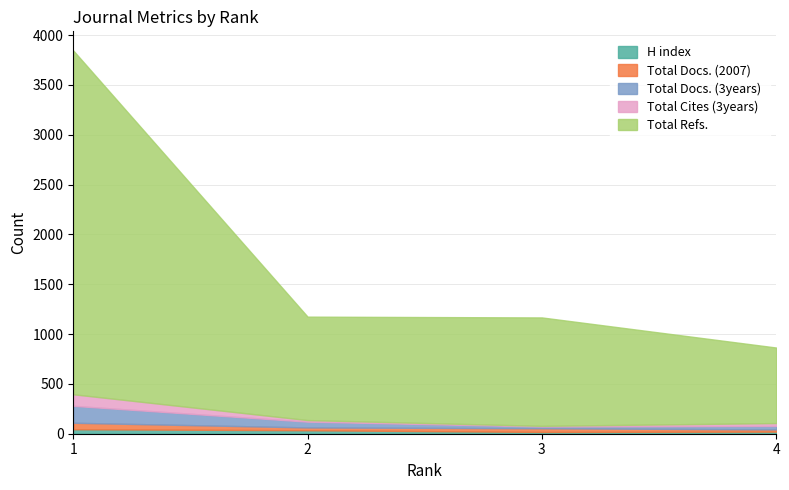

Where does the Total Docs. (2007) series first go above 37?

1